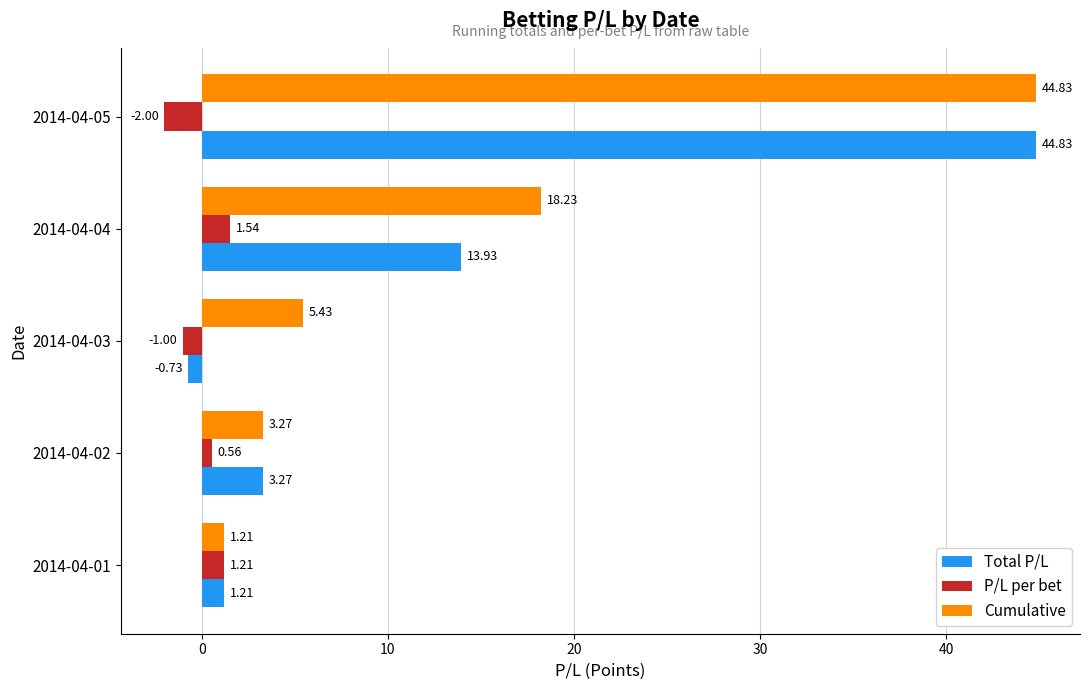

Which series has the largest total across all categories?

Cumulative